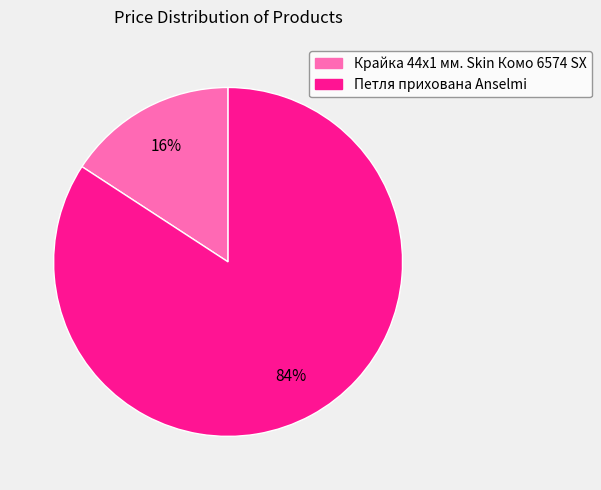

True or false: Крайка 44x1 мм. Skin Комо 6574 SX accounts for 16% of the total.

True